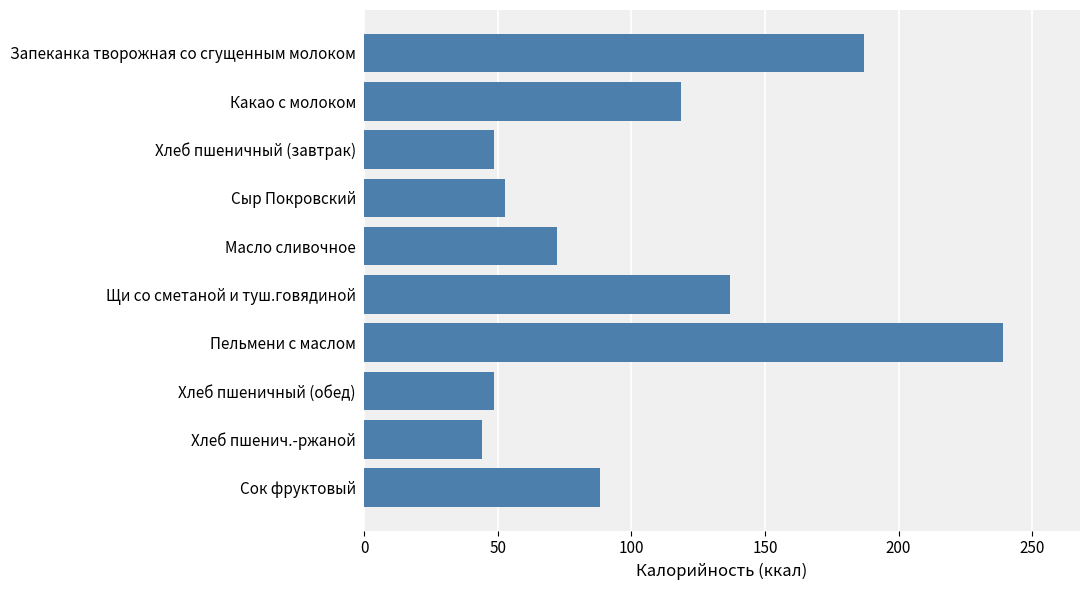

Which has a higher value, Какао с молоком or Сыр Покровский?

Какао с молоком